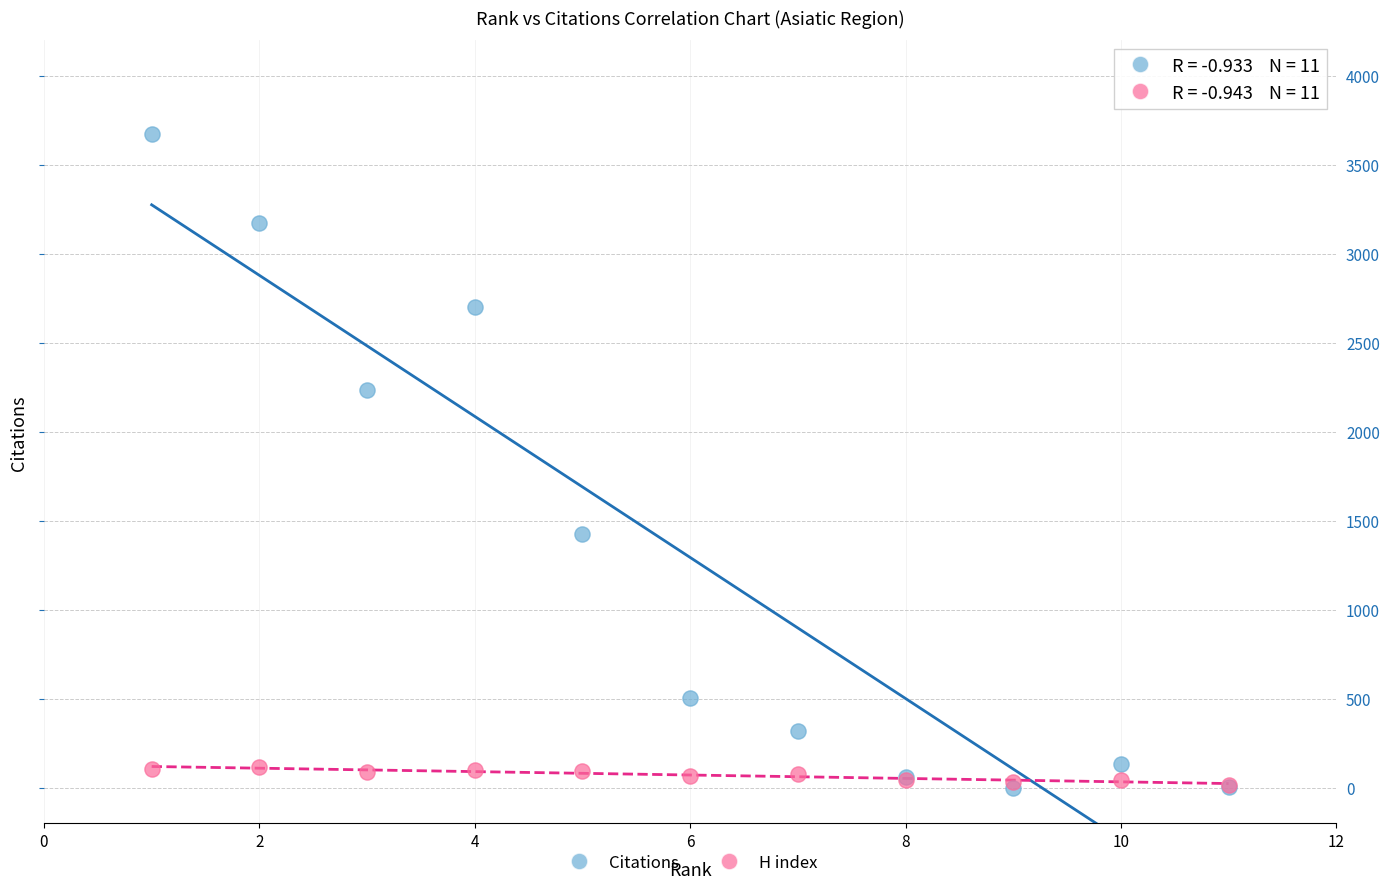

What are all the series names shown in the legend?

Citations, H index